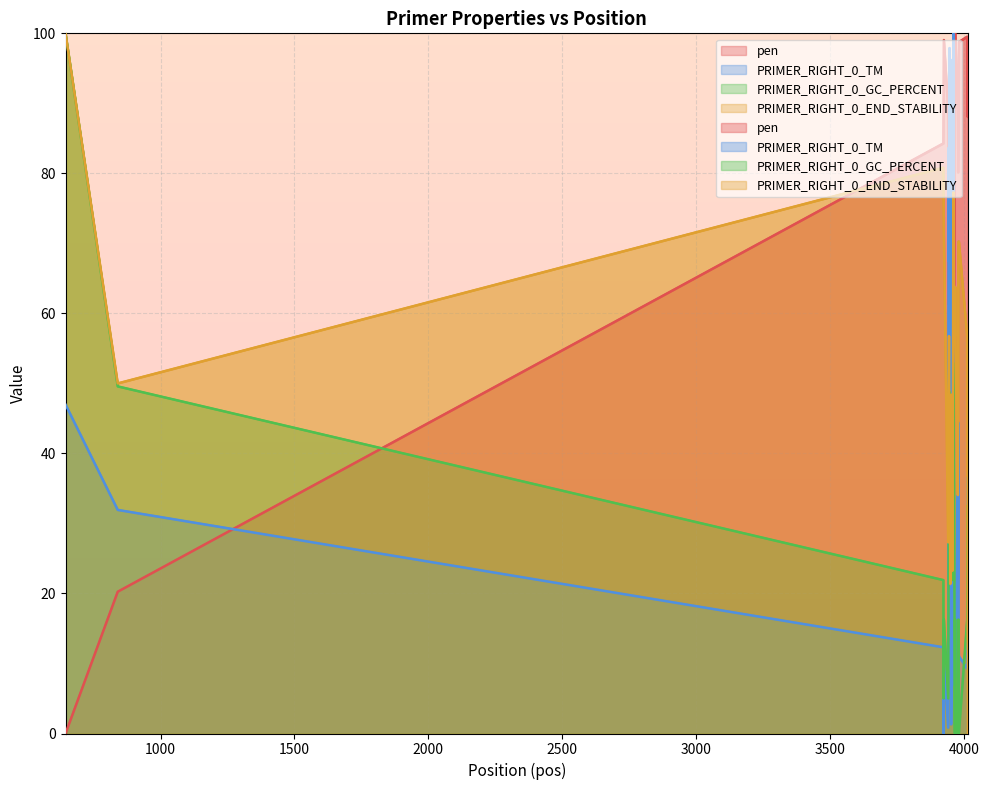

Where is the first local minimum for PRIMER_RIGHT_0_GC_PERCENT?

3924